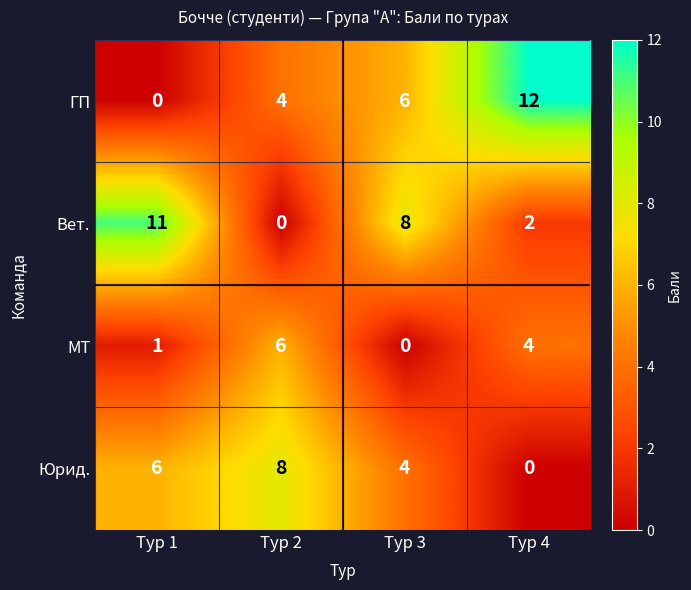

What is the sum of all Юрид. values?

18